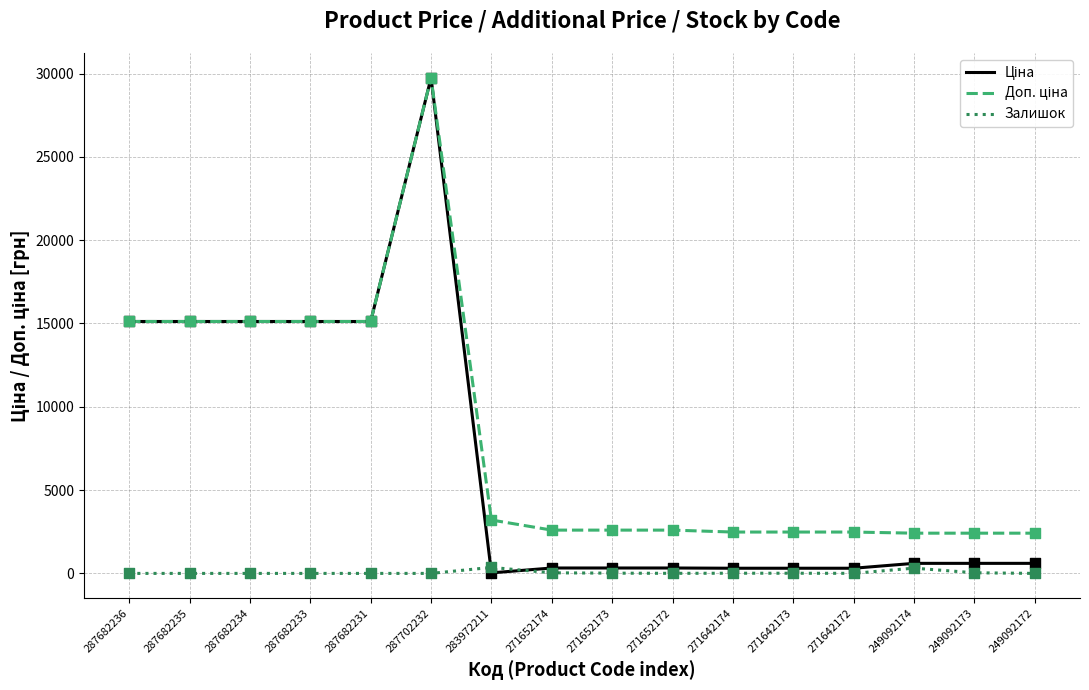

What is the total value across all series at 287682234?

30240.0